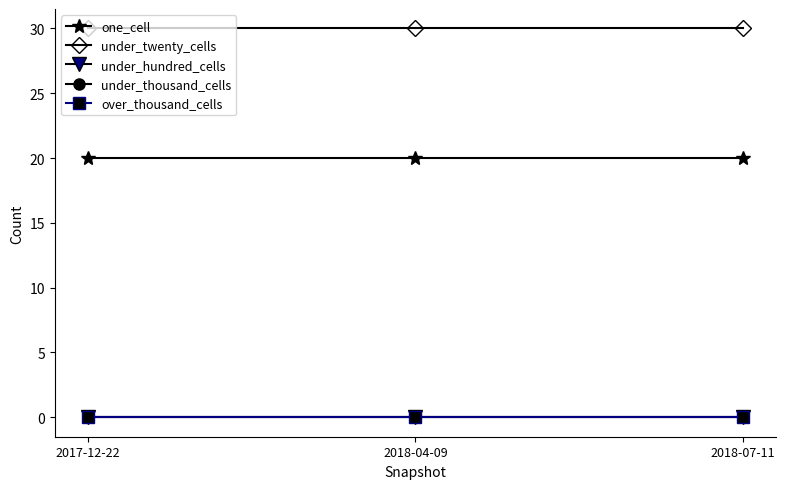

The value of one_cell at 2018-04-09 is 20. True or false?

True